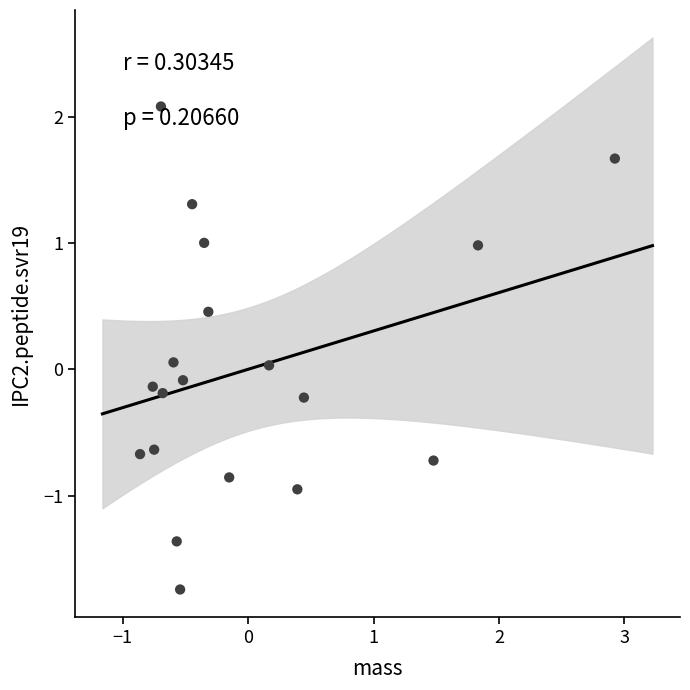

What is the range of Y values (max minus min)?

3.8